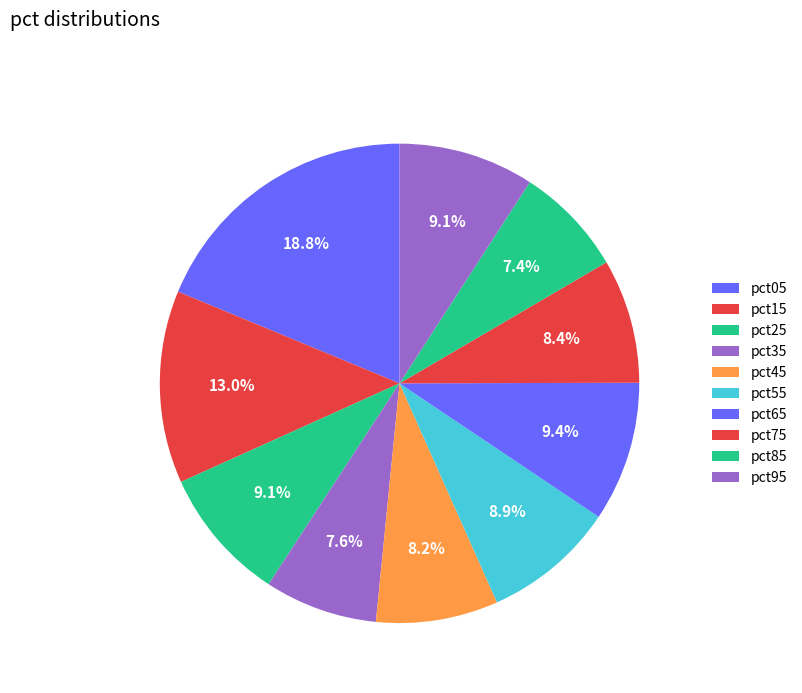

Is there a majority slice in this chart?

No